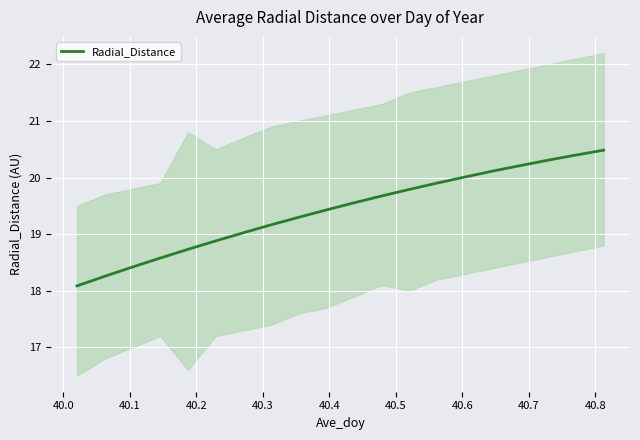

What is the lowest value of the Radial_Distance series?

18.1